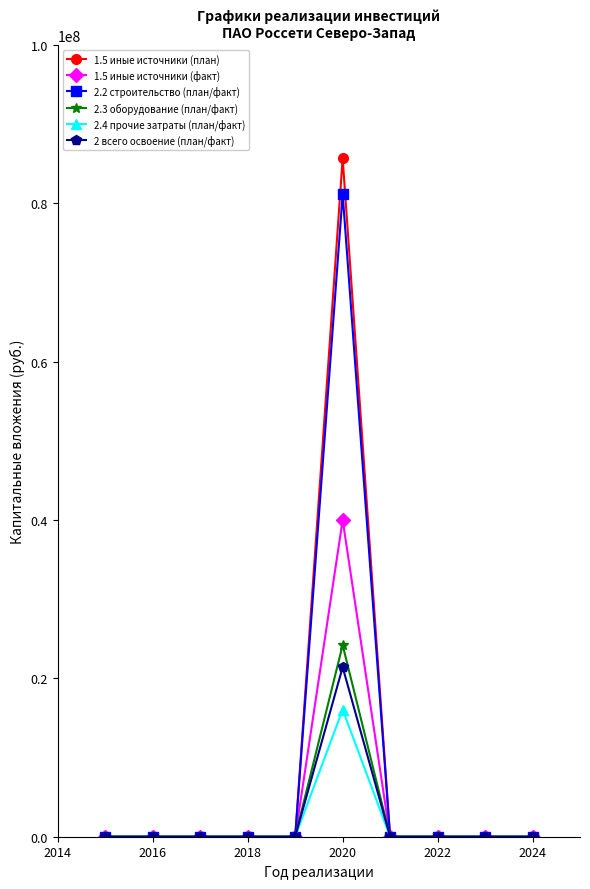

Which series has the largest range (max minus min)?

1.5 иные источники (план)